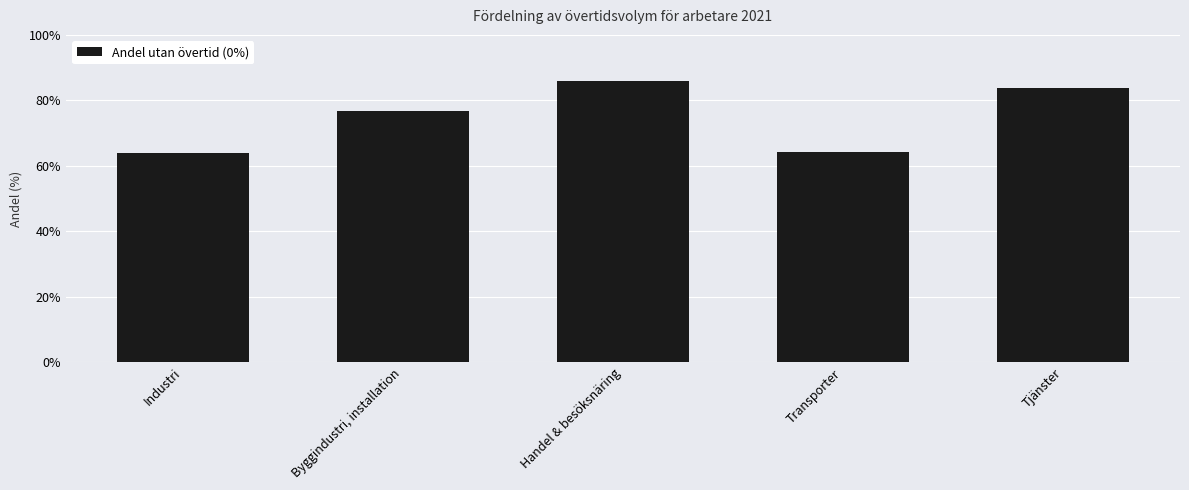

What is the change in value from Handel & besöksnäring to Tjänster?

-2.4